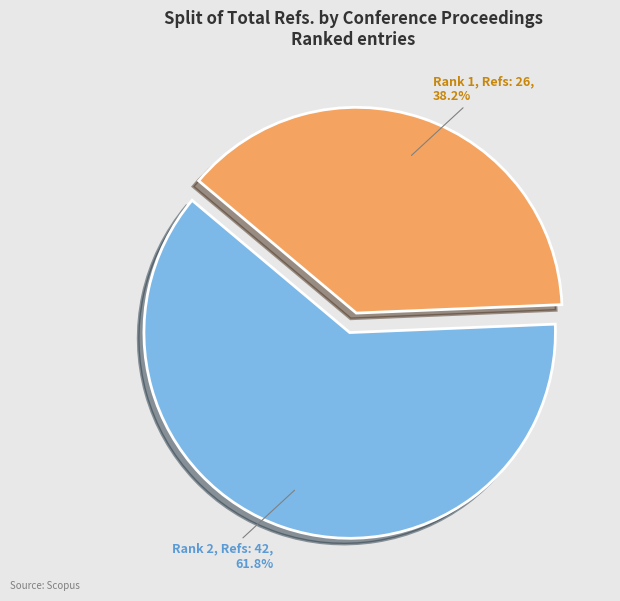

How many segments does this pie chart have?

2